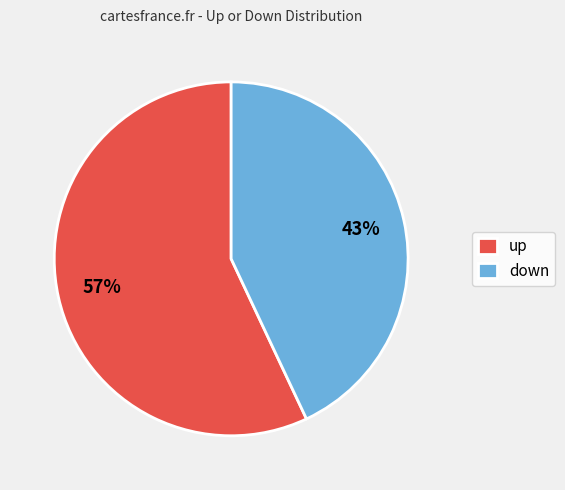

Is there any slice that represents more than half of the pie?

Yes